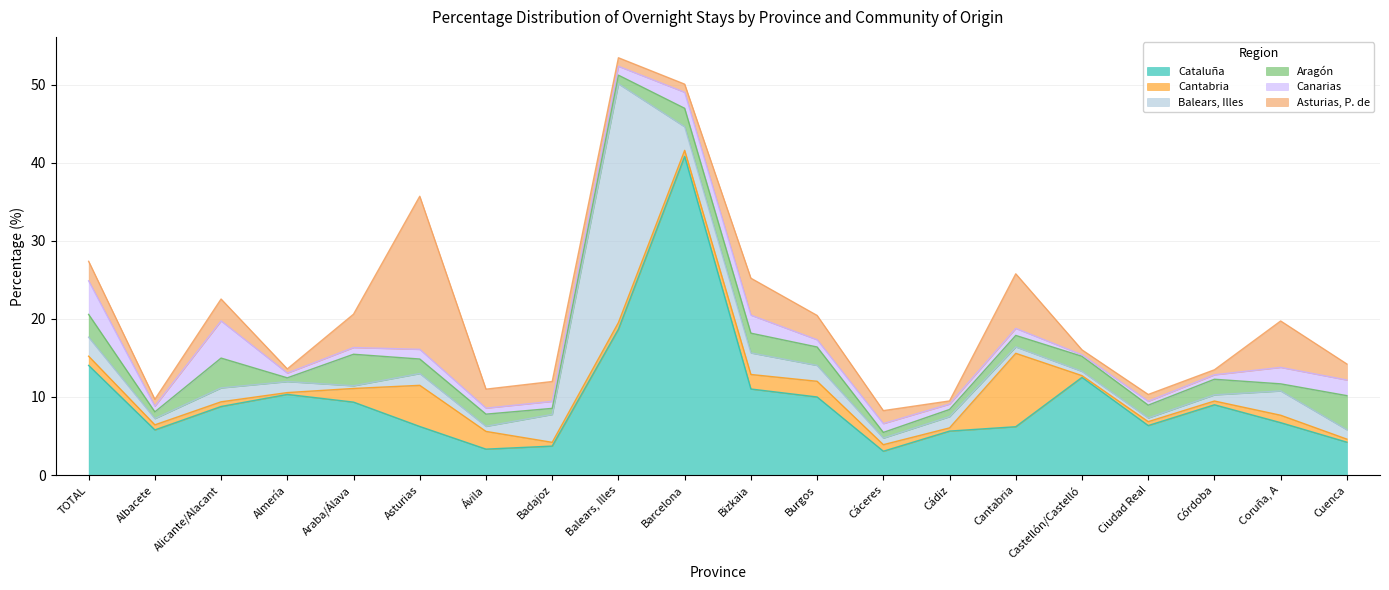

What is the label of the 15th point from the left?

Cantabria